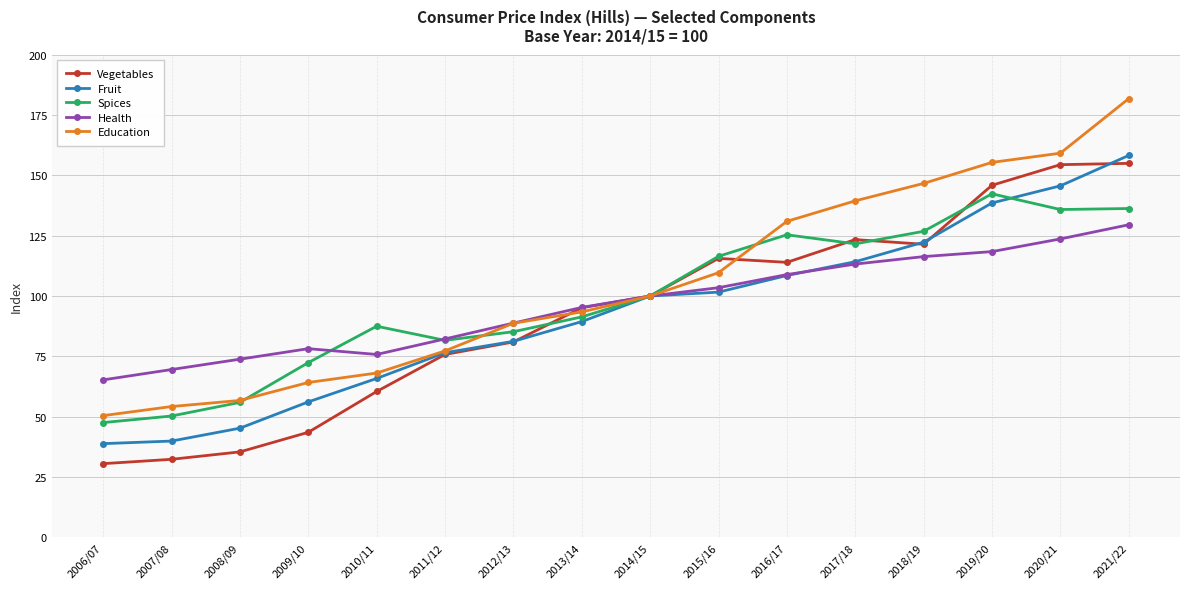

What is the average value of the Fruit series?

92.6